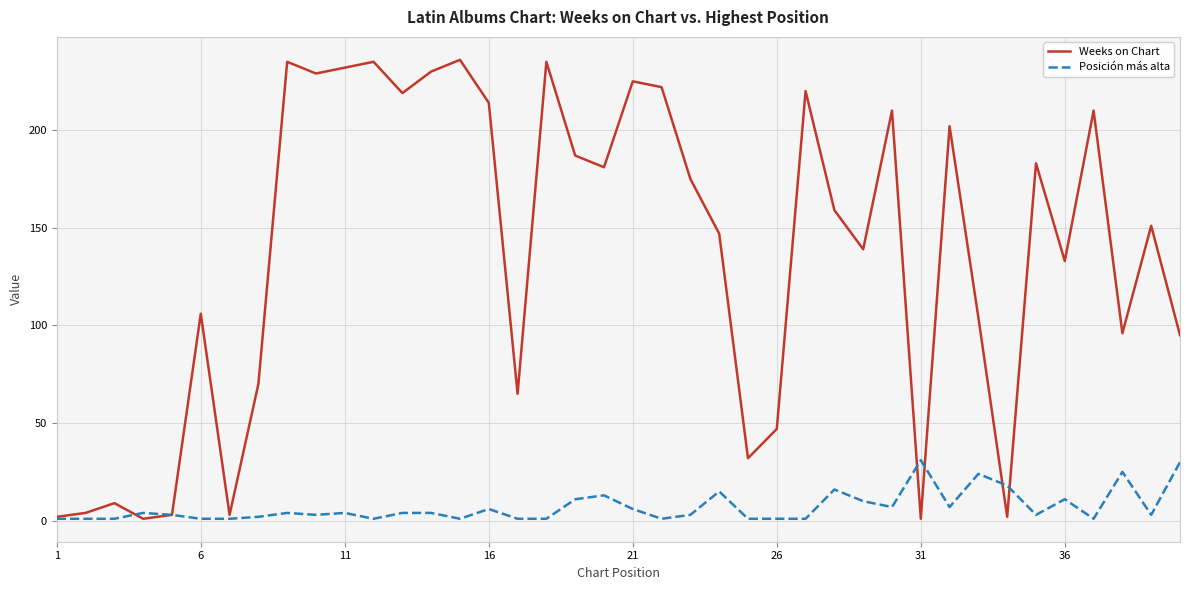

Which series has the largest range (max minus min)?

Weeks on Chart